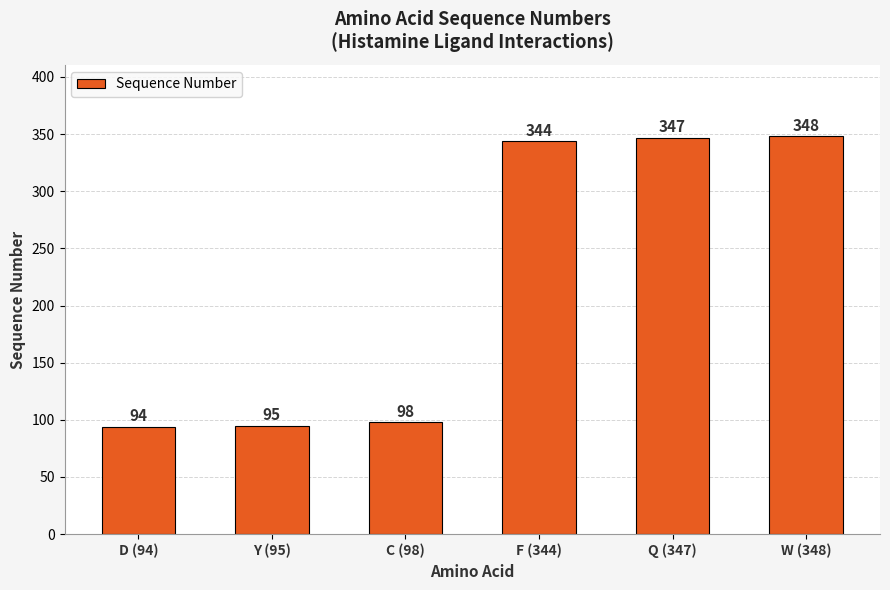

What is the label of the 4th bar from the left?

F (344)